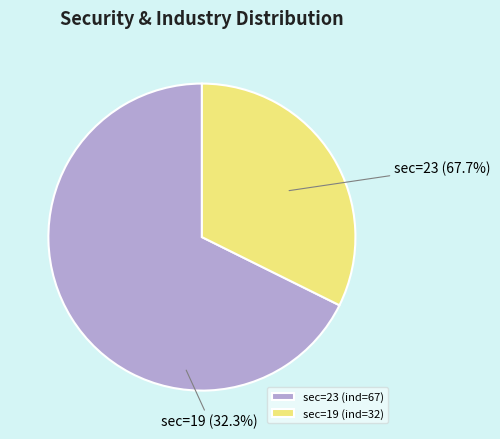

Is it true that sec=23 (ind=67) is 68% of the pie?

True